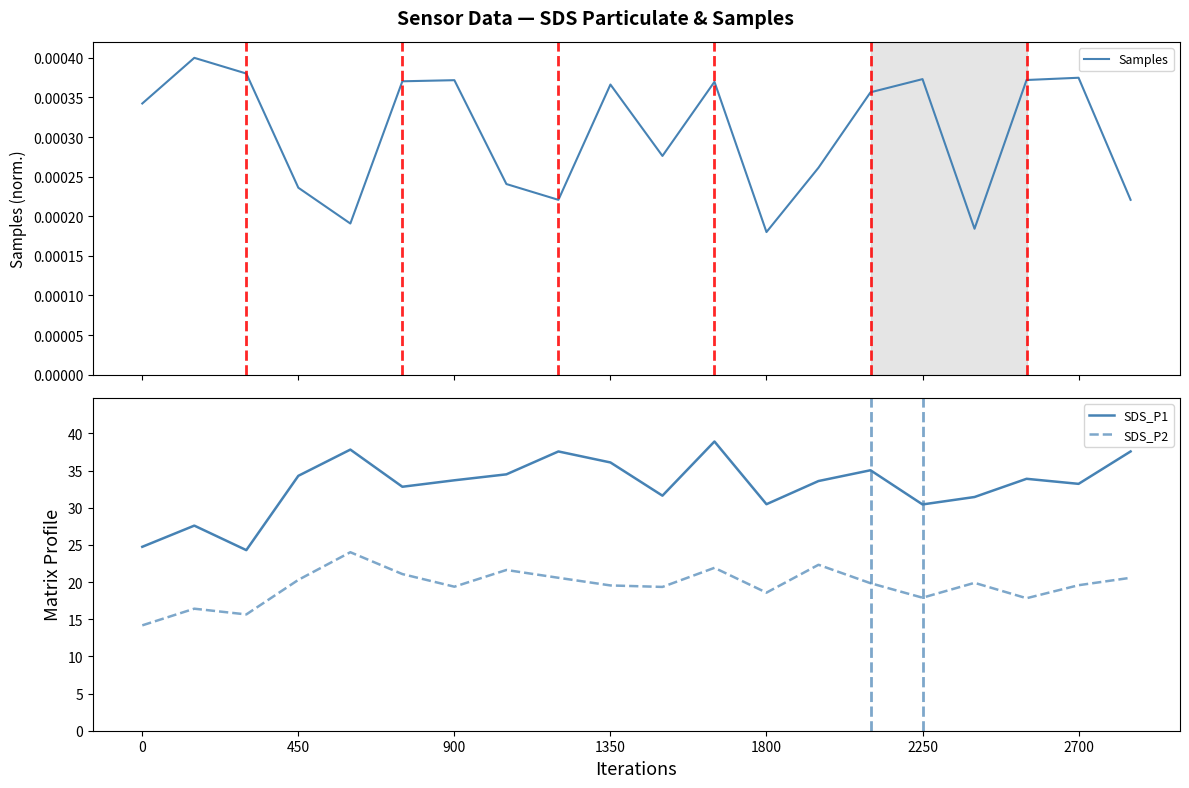

What is the maximum value for SDS_P2?

24.0